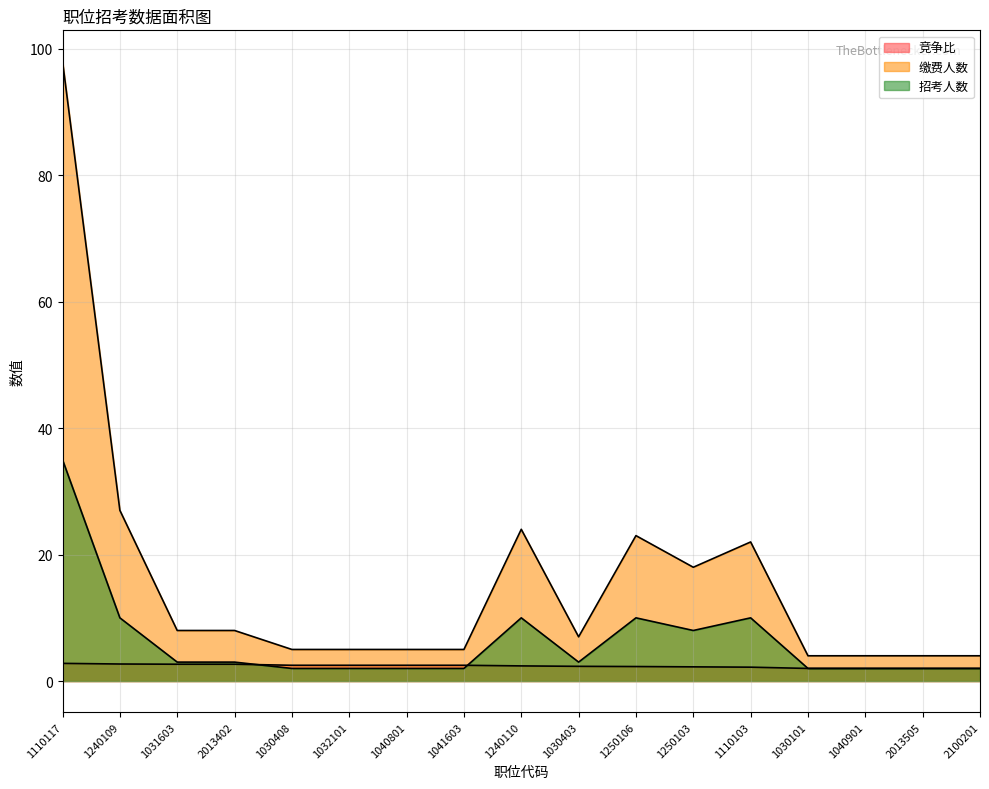

At how many categories does at least one series exceed 44?

1